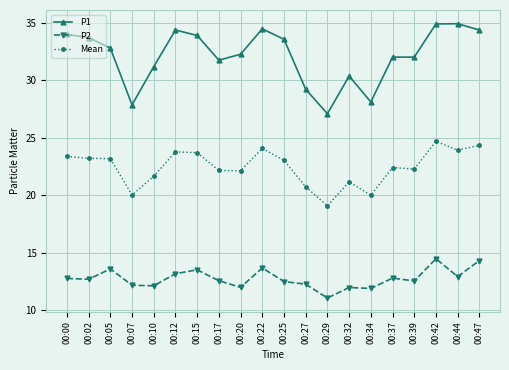

True or false: Mean and P2 intersect in this chart.

False